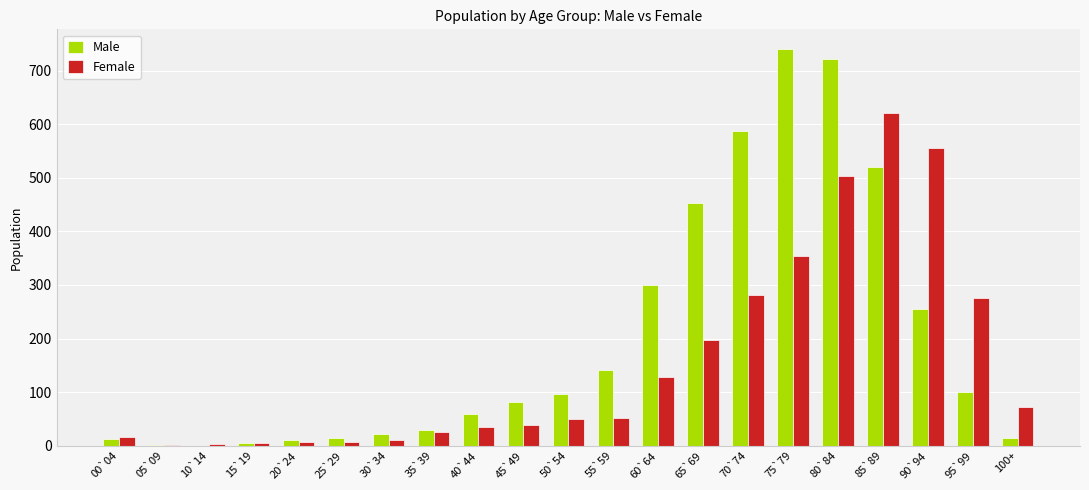

Are the bars horizontal?

No